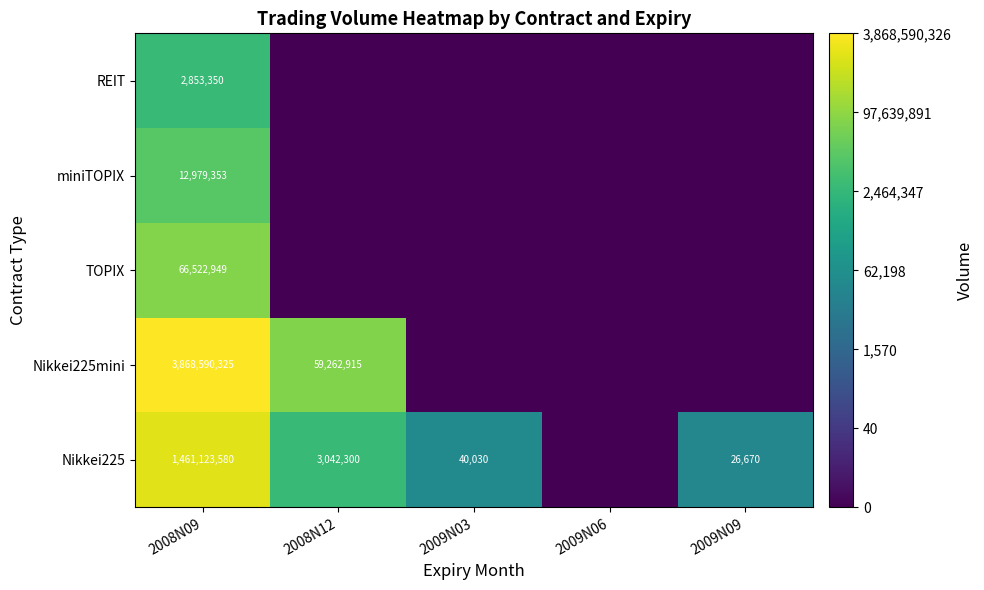

How many series are shown in this chart?

5